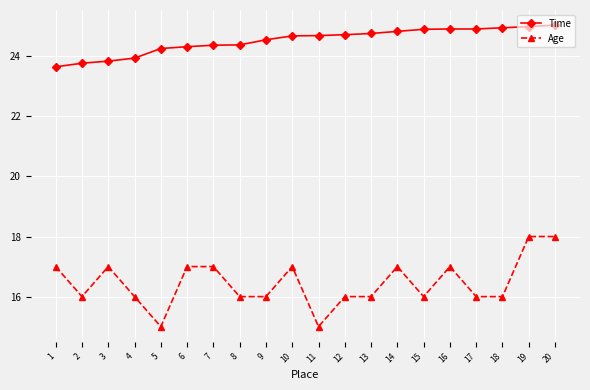

True or false: Time and Age intersect in this chart.

False